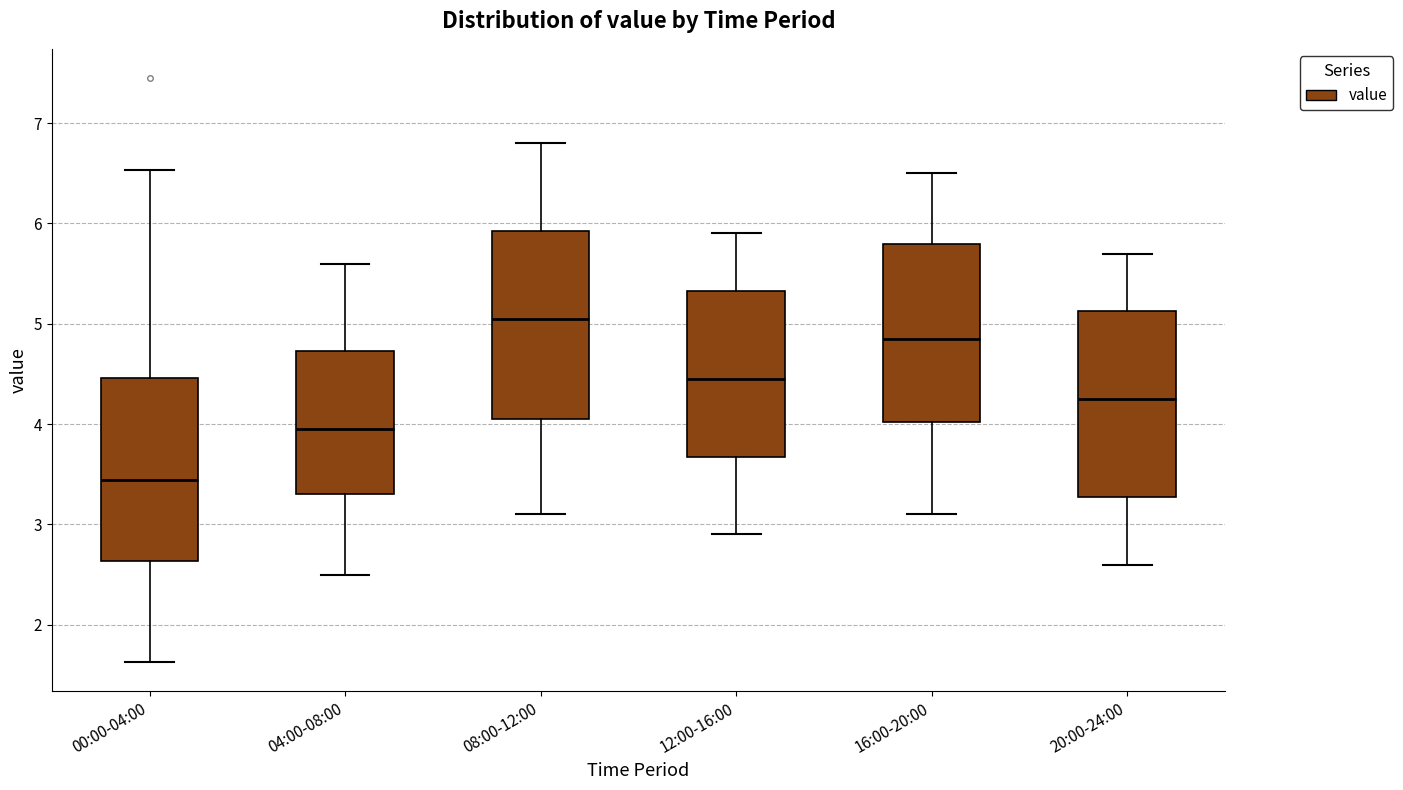

Which box has the lowest median line?

00:00-04:00